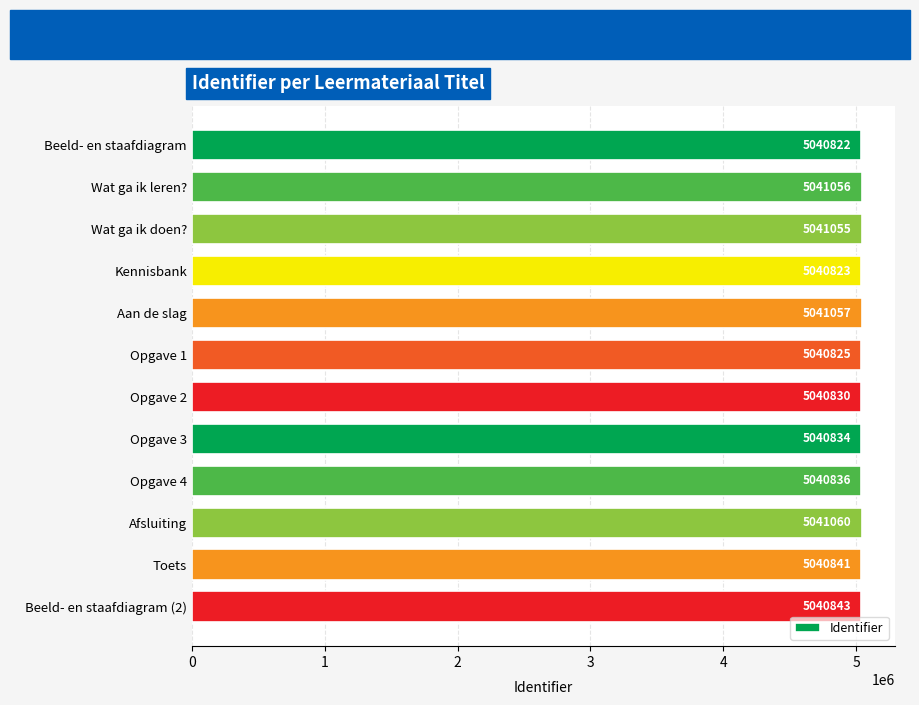

The chart shows a value of 6719132 at Opgave 4. True or false?

False